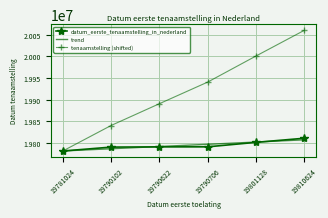

At which category is the sum across all series the highest?

19810624